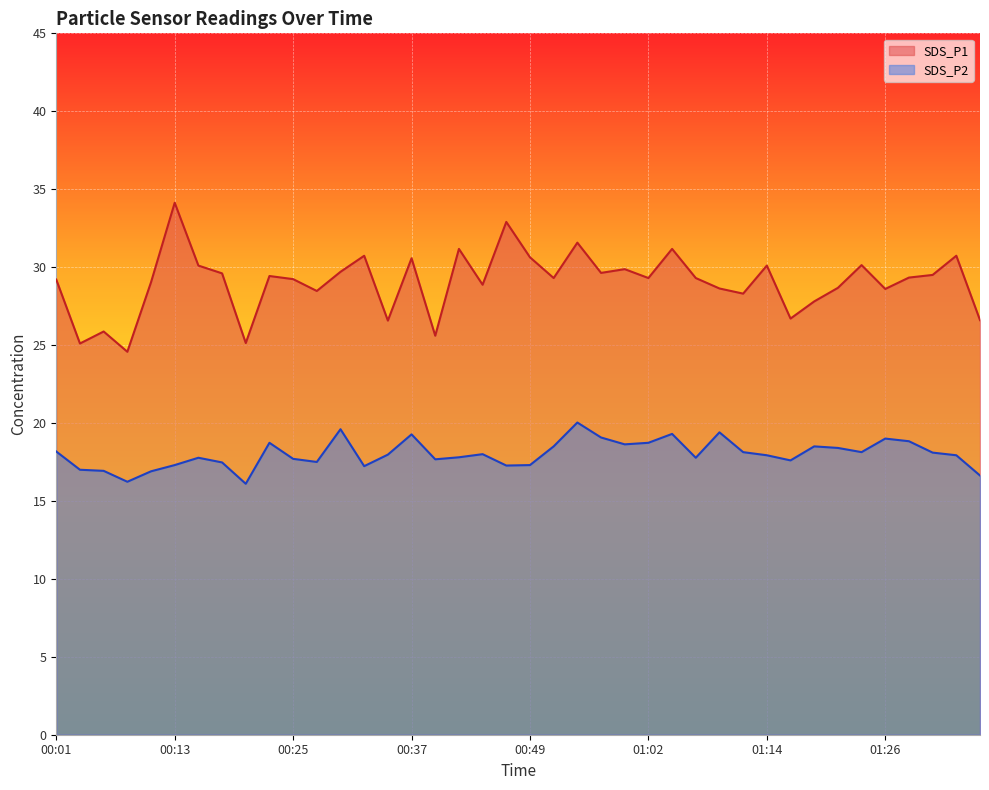

Which series has the largest total across all categories?

SDS_P1